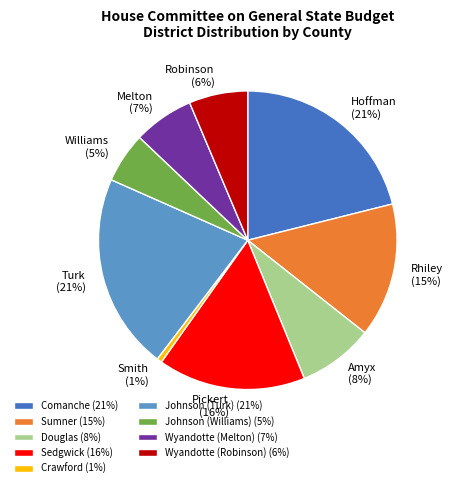

What is the smallest slice in the pie chart?

Crawford